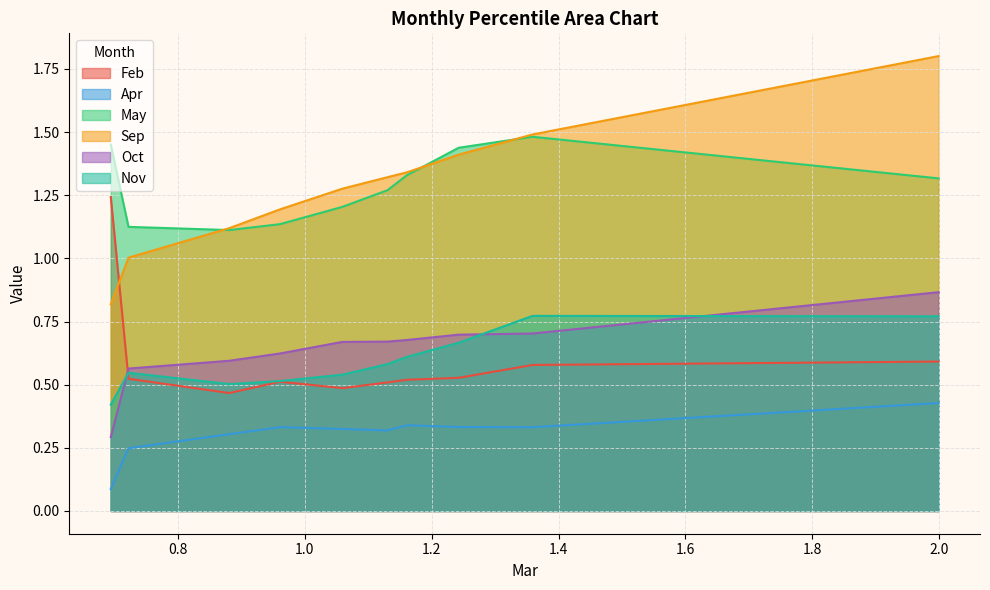

Does the chart have visible grid lines?

Yes